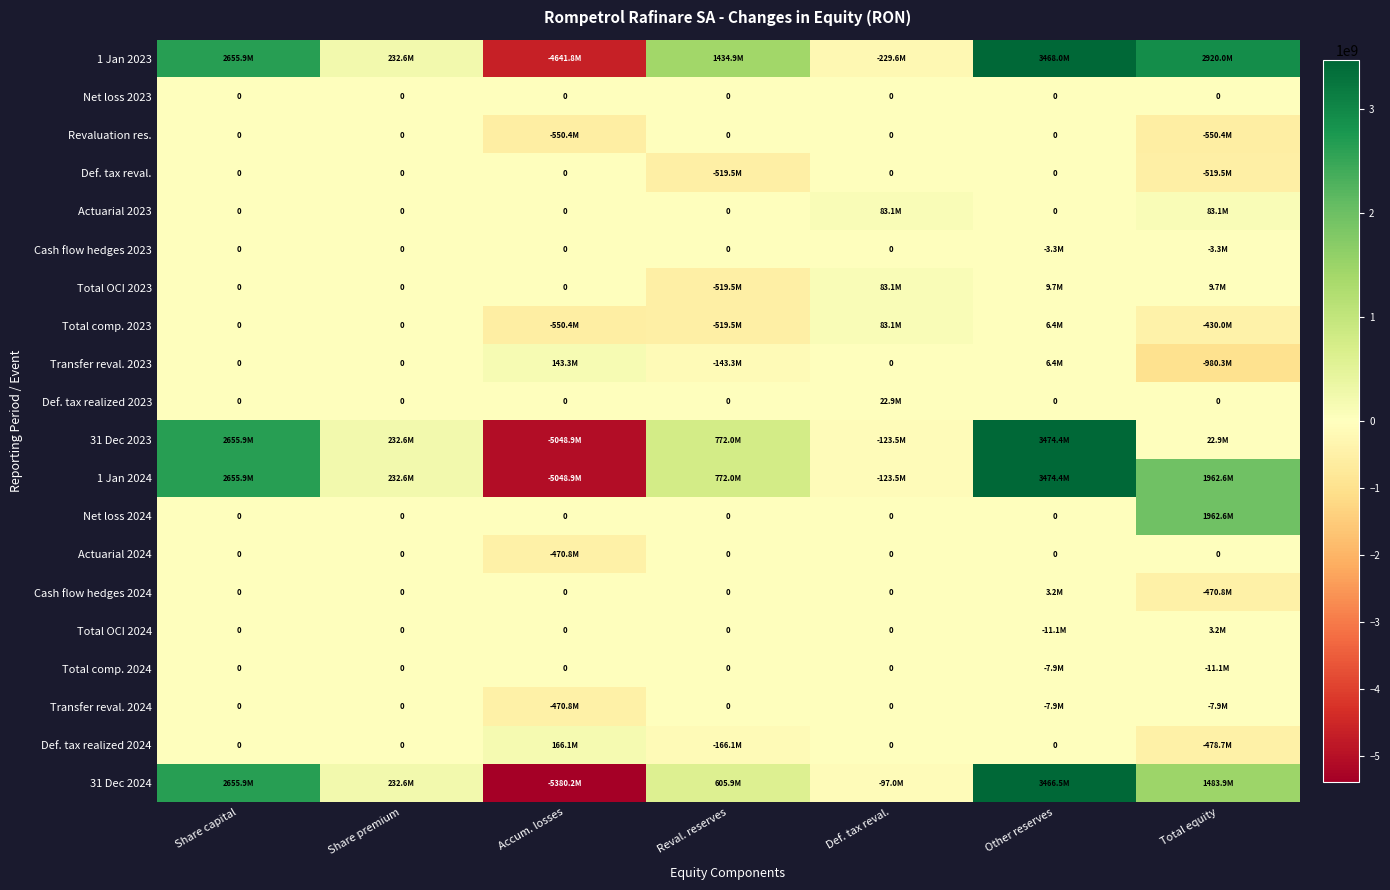

Which category has the lowest value in the Total OCI 2024 series?

Other reserves